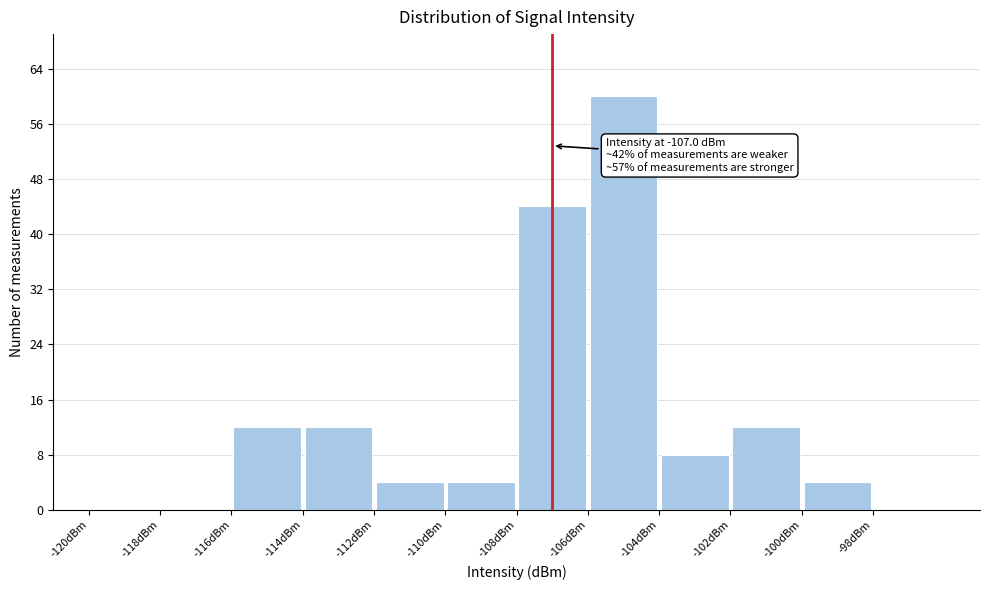

Which range on the x-axis has the tallest bar?

-106 to -104